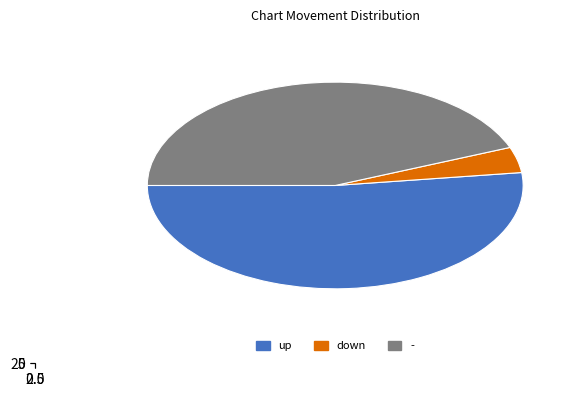

To the nearest percent, what is the difference between the largest and smallest slice percentages?

48%